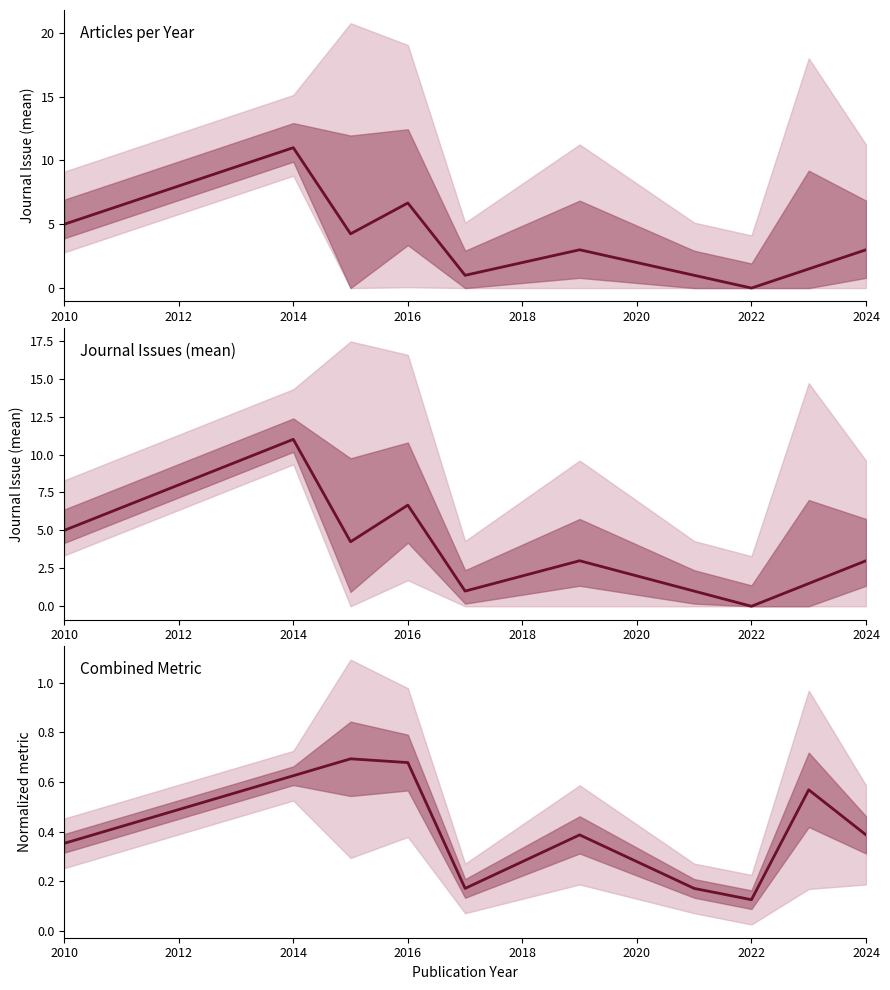

What is the sum of the Journal Issue values at 2014 and 2022?

11.0